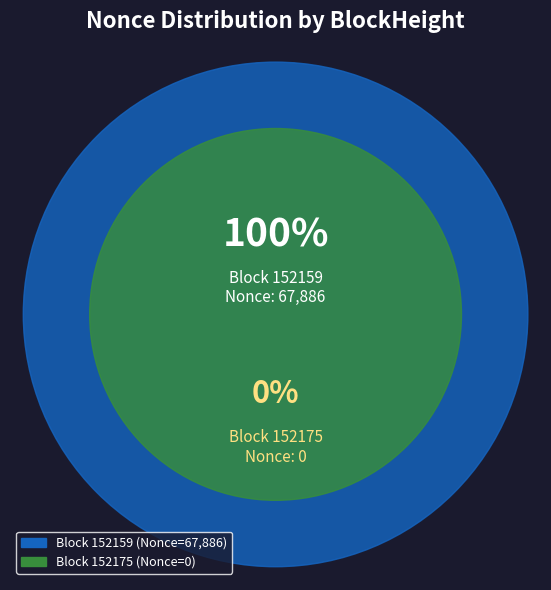

To the nearest percent, what percentage of the pie is 152159?

100%